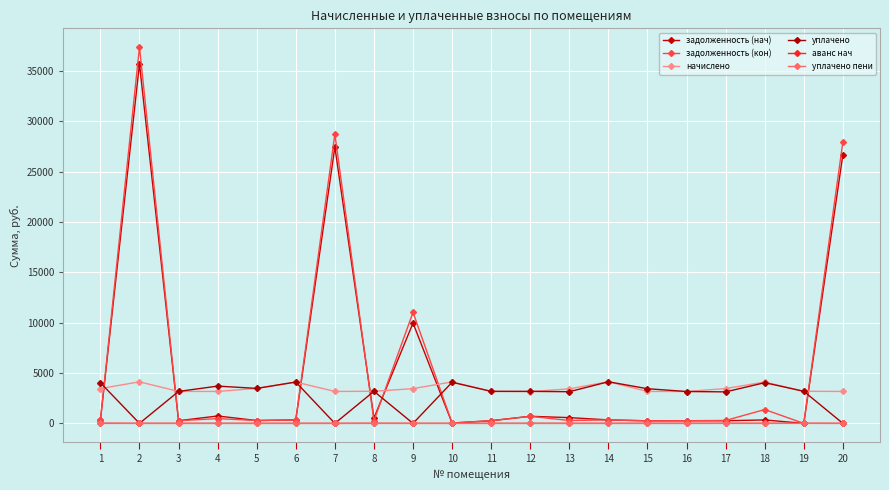

What is the spread (max minus min) of values at 10?

4120.8